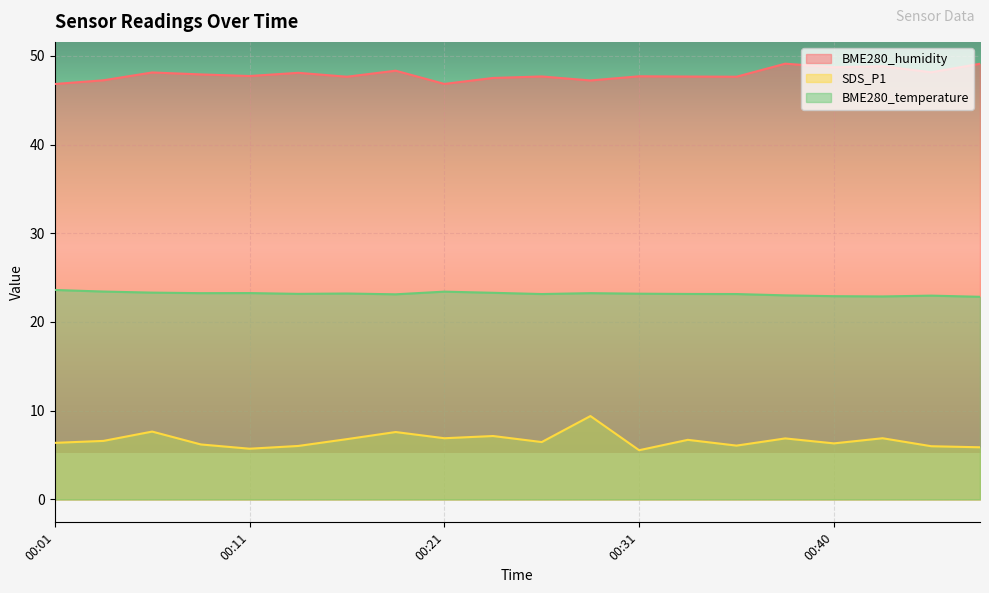

At which label does BME280_temperature reach its peak?

00:01